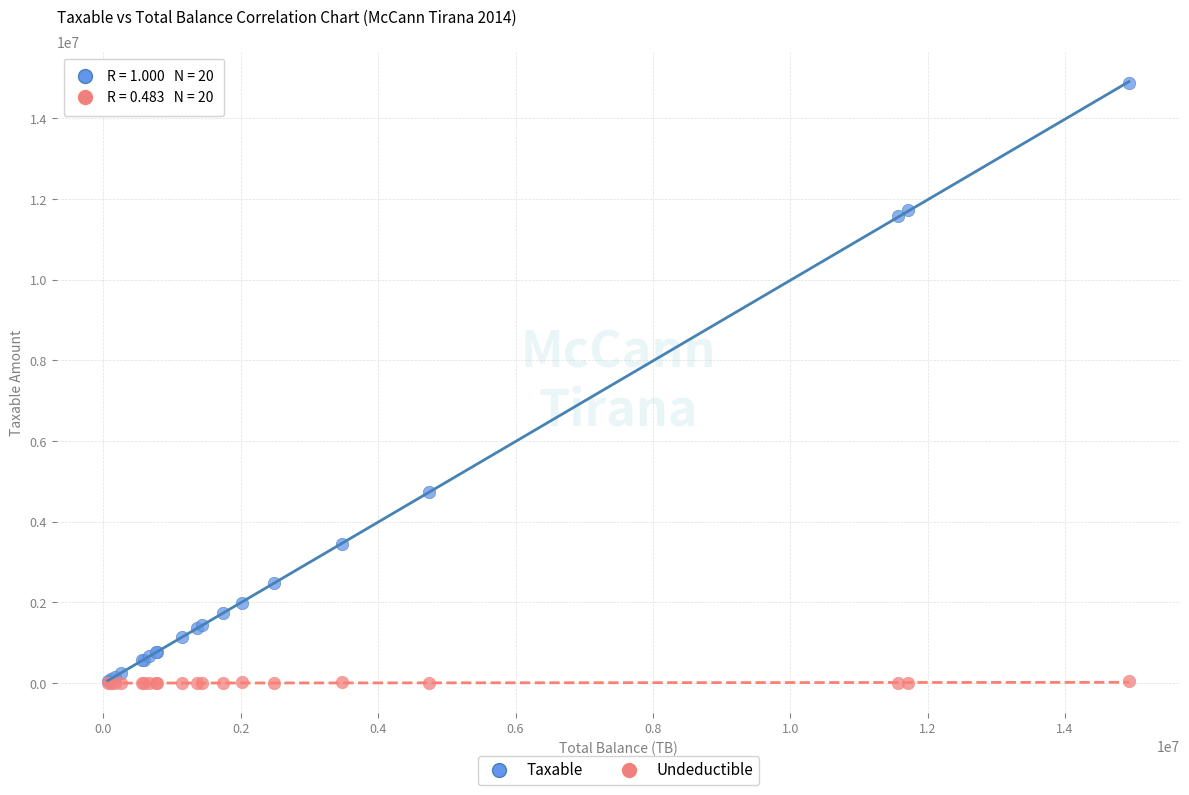

Which series reaches the maximum Y coordinate?

Taxable